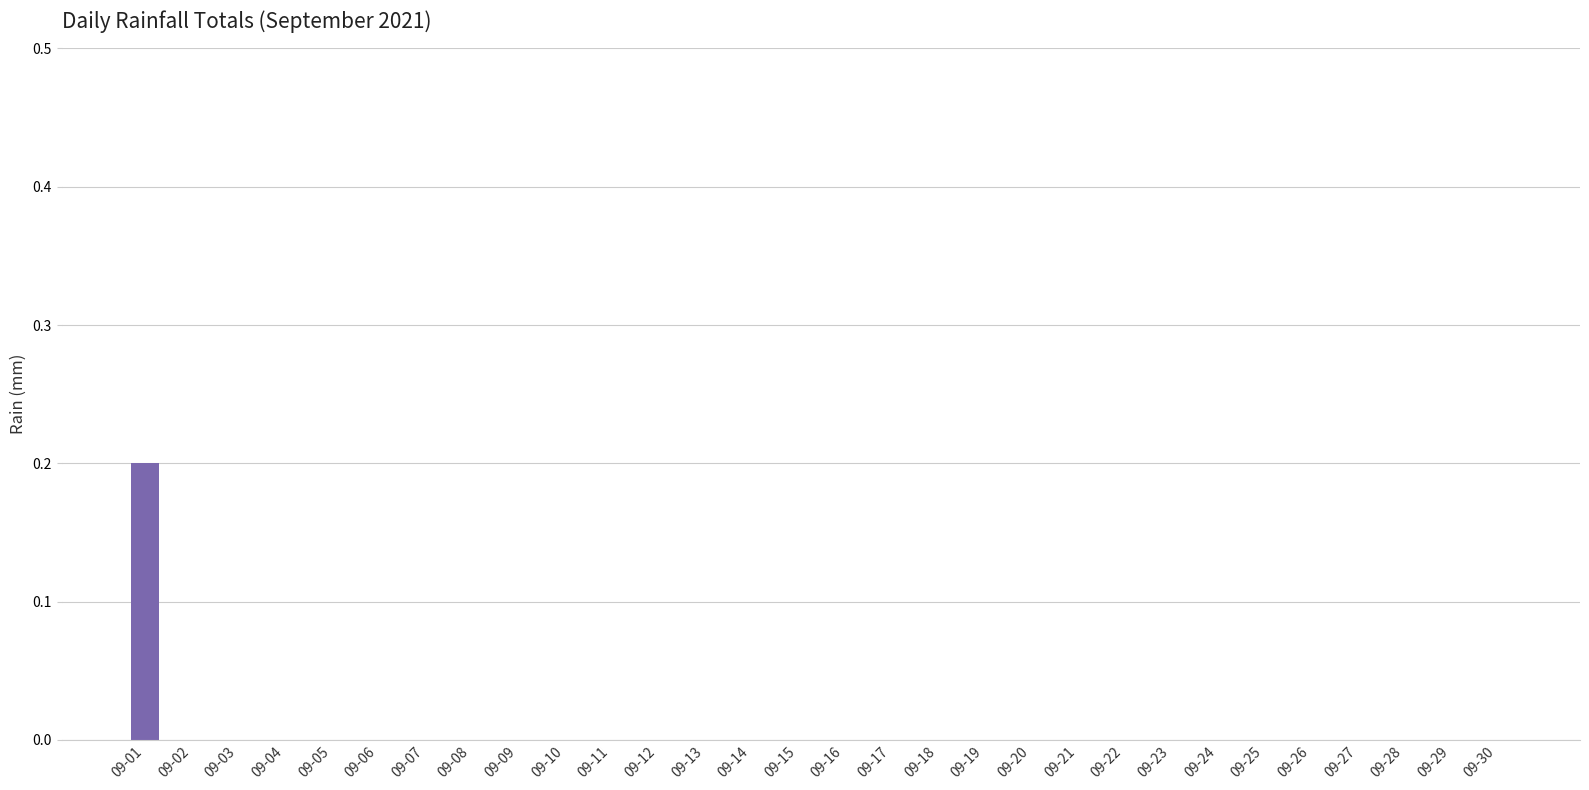

Reading right to left, list all the values displayed in this chart.

09-30=0.0	09-29=0.0	09-28=0.0	09-27=0.0	09-26=0.0	09-25=0.0	09-24=0.0	09-23=0.0	09-22=0.0	09-21=0.0	09-20=0.0	09-19=0.0	09-18=0.0	09-17=0.0	09-16=0.0	09-15=0.0	09-14=0.0	09-13=0.0	09-12=0.0	09-11=0.0	09-10=0.0	09-09=0.0	09-08=0.0	09-07=0.0	09-06=0.0	09-05=0.0	09-04=0.0	09-03=0.0	09-02=0.0	09-01=0.2